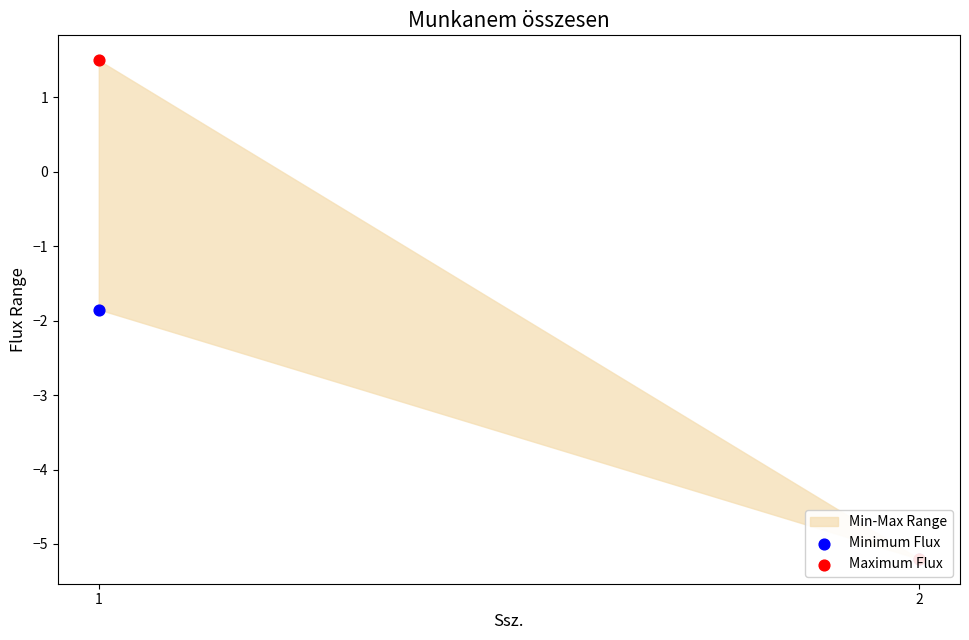

Which series reaches the minimum Y coordinate?

Minimum Flux